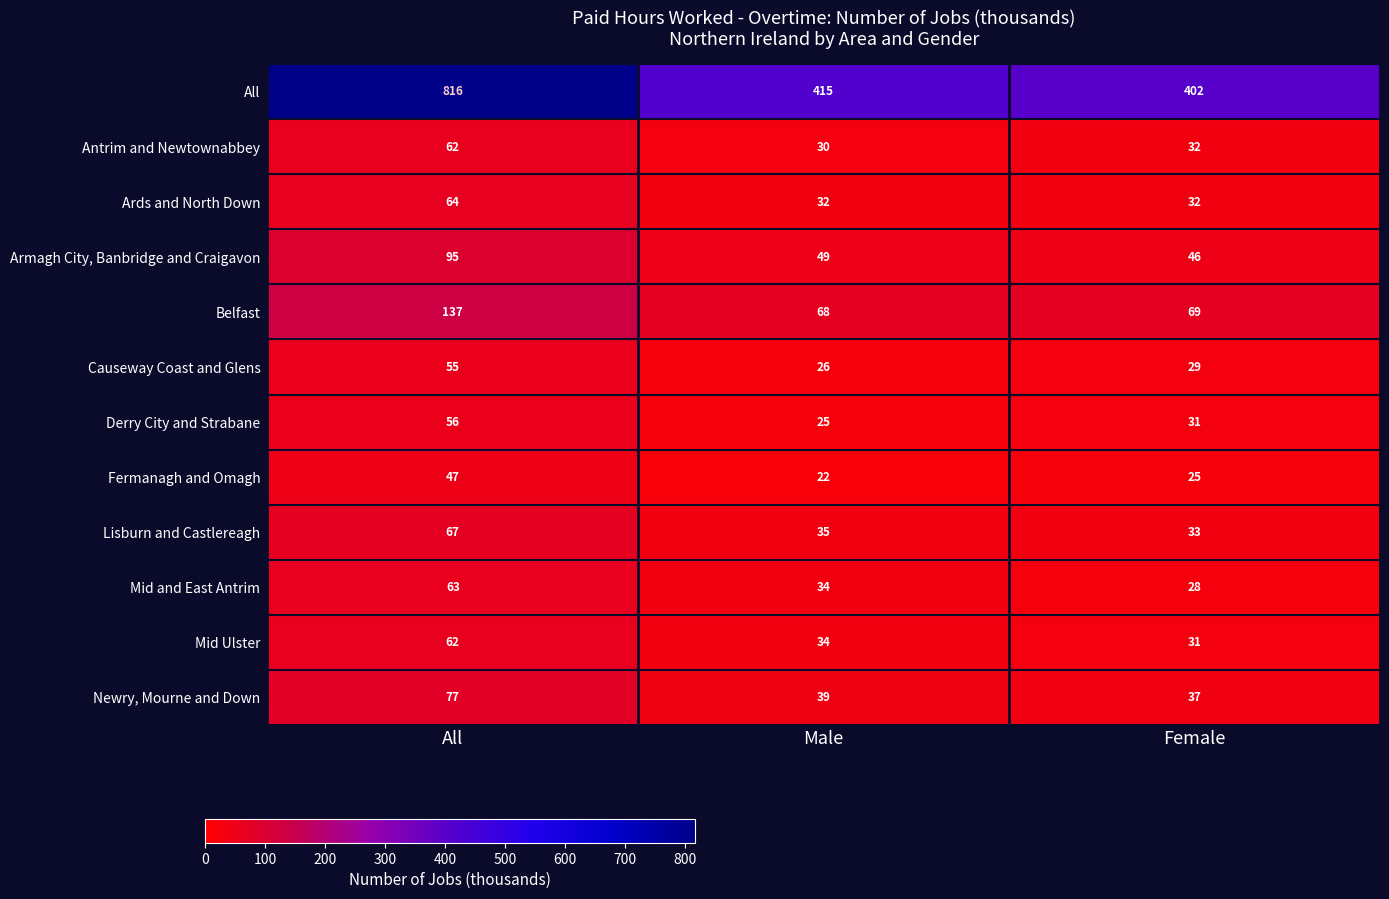

At which label is Mid Ulster closest to 46?

Male